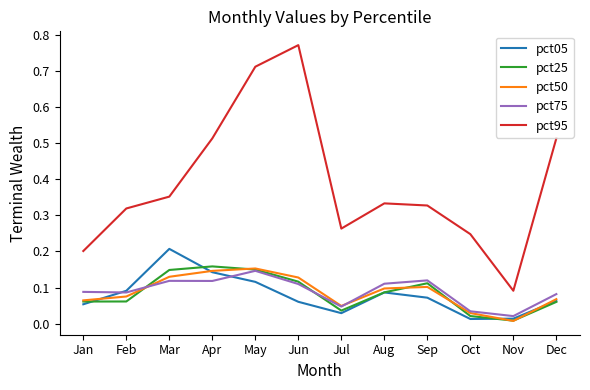

How many series are shown in this chart?

5